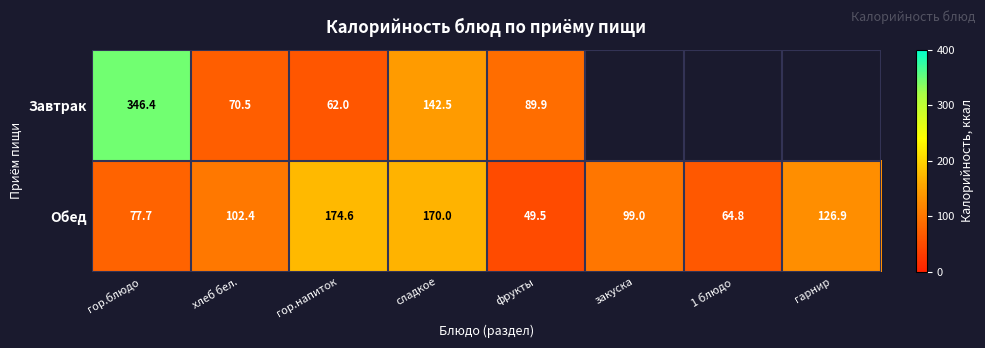

The Завтрак series shows 107.9 at гор.напиток. True or false?

False